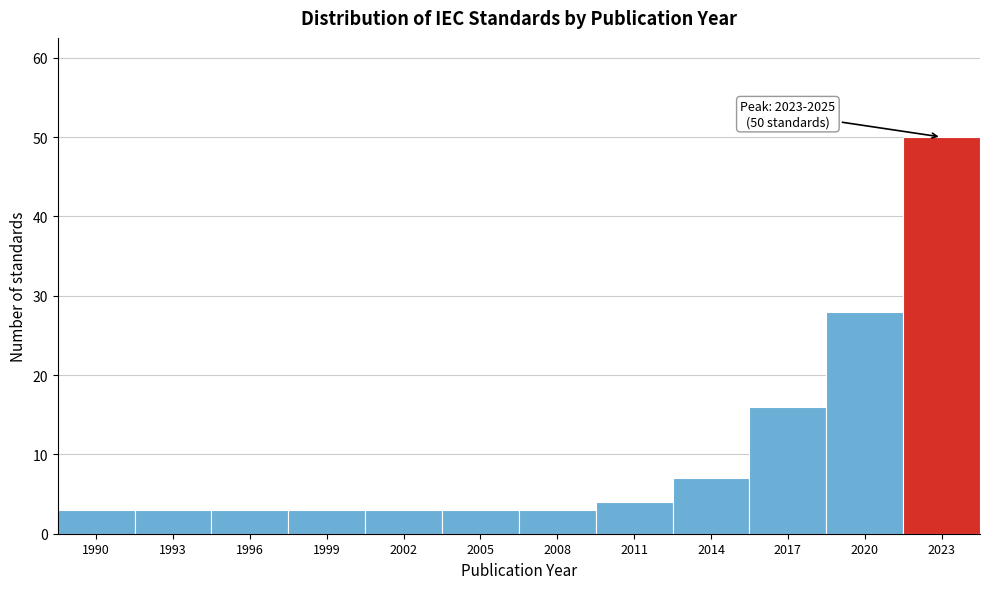

Reading right to left, transcribe all the data shown in this chart.

50	28	16	7	4	3	3	3	3	3	3	3